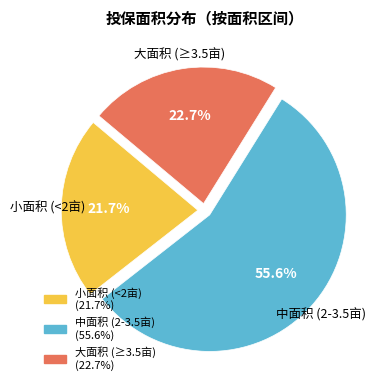

How many segments does this pie chart have?

3